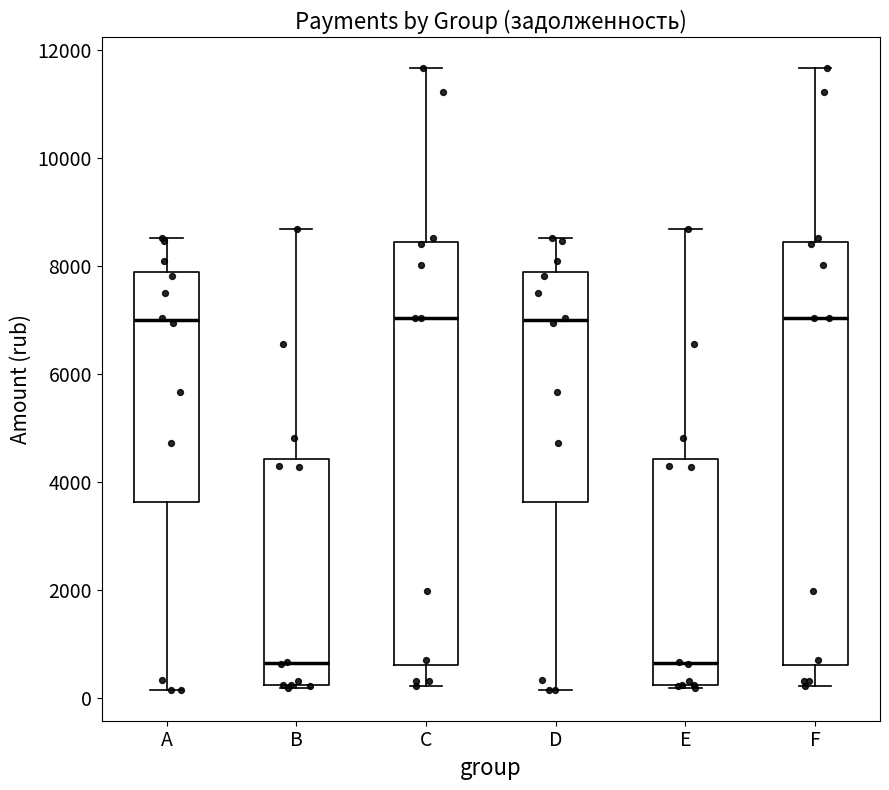

Reading left to right, transcribe this box plot: for each box, give where its median line is, the range the box spans, and where its two whiskers end, as read against the y-axis. The values are not printed on the chart, so give them approximately, as read against the axis.

A: median 7000, box 3600 to 7800, whiskers 200 to 8600
B: median 600, box 200 to 4400, whiskers 200 to 8600
C: median 7000, box 600 to 8400, whiskers 200 to 11600
D: median 7000, box 3600 to 7800, whiskers 200 to 8600
E: median 600, box 200 to 4400, whiskers 200 to 8600
F: median 7000, box 600 to 8400, whiskers 200 to 11600